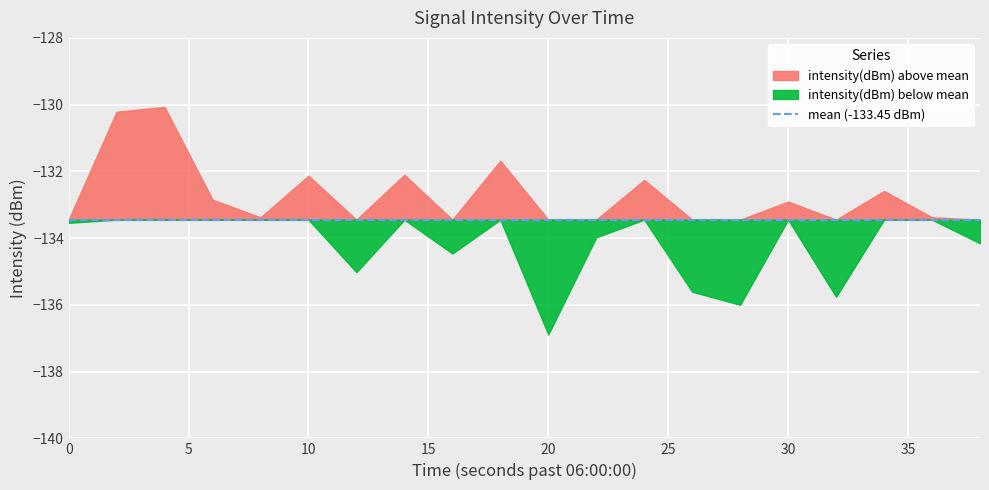

What is the approximate value at 3?

-132.8